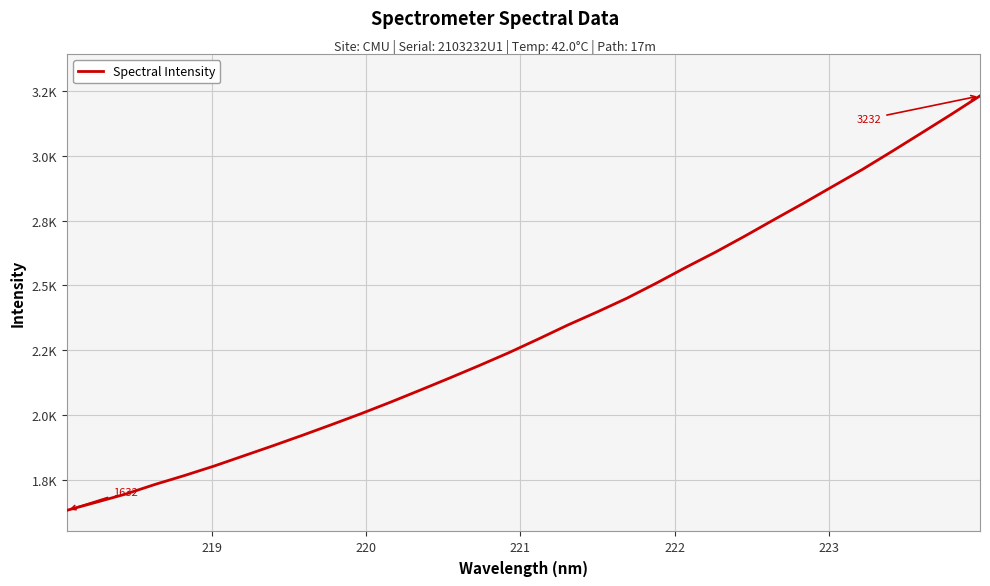

Reading left to right, what are all the values shown in this chart?

1631.8	1663.1	1694.8	1732.2	1766.6	1803.0	1842.3	1881.6	1922.0	1963.5	2005.9	2050.4	2096.6	2143.4	2191.3	2240.7	2293.4	2347.5	2398.0	2450.6	2508.8	2569.6	2628.1	2690.1	2754.2	2817.6	2882.9	2947.9	3017.2	3087.9	3159.1	3232.2